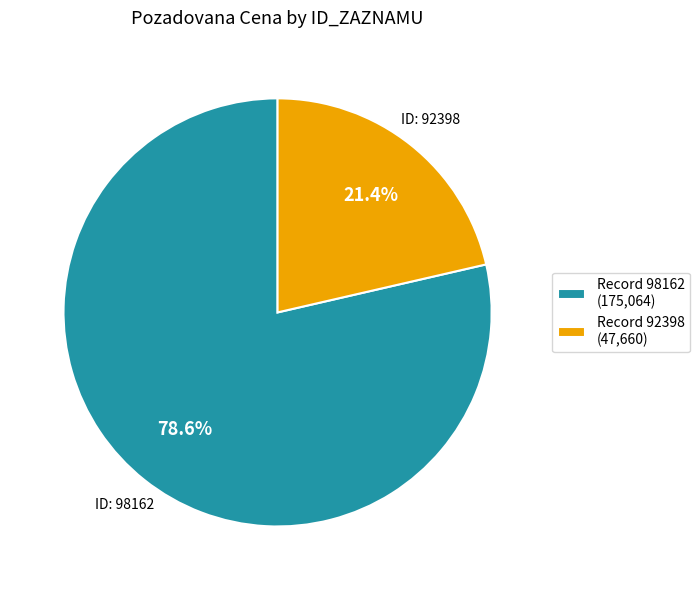

Which slice is the smallest?

Record 92398 (47,660)